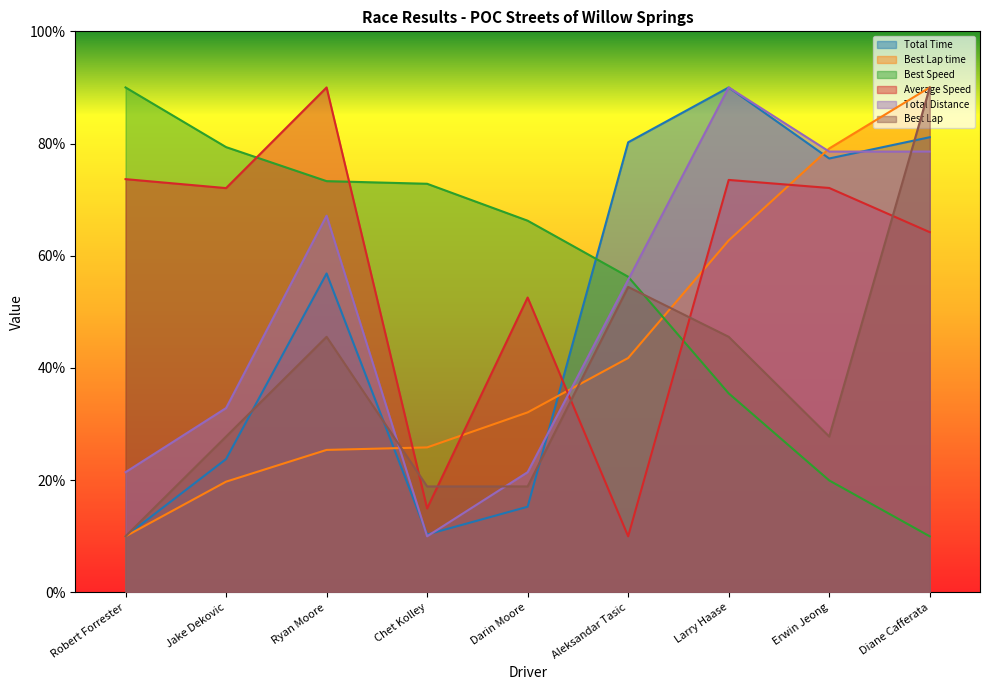

Is it true that Total Distance equals 7.9 at Robert Forrester?

False